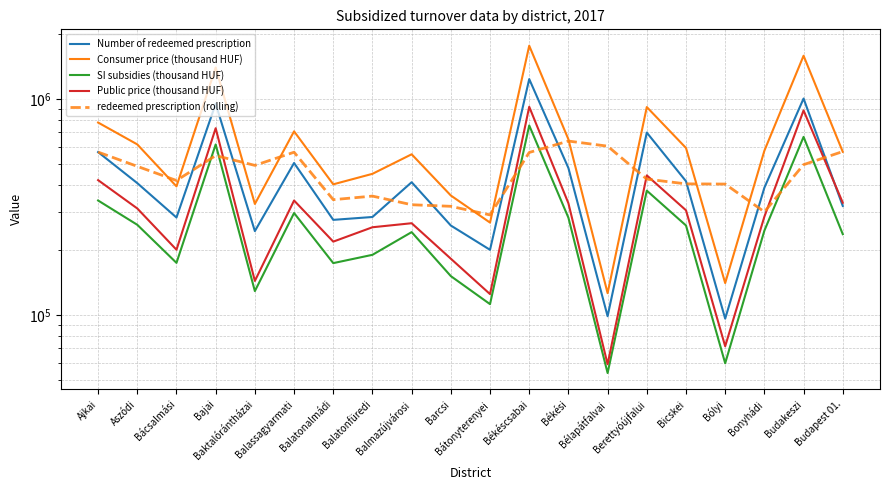

True or false: Consumer price (thousand HUF) and Public price (thousand HUF) intersect in this chart.

False